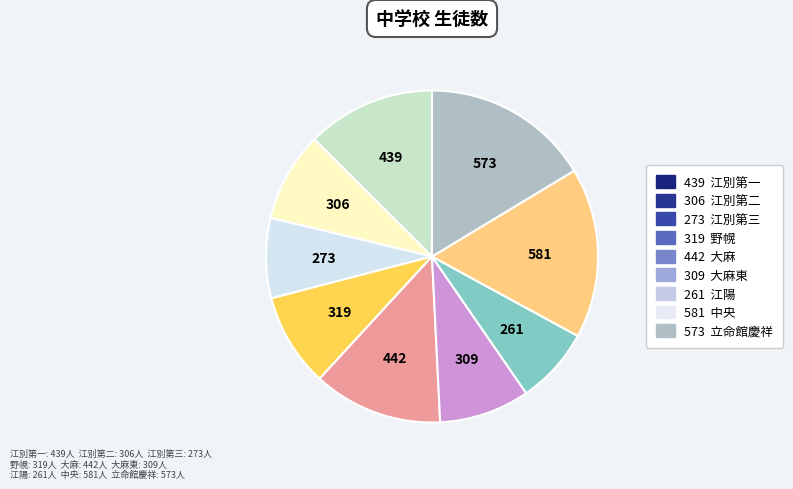

Count the number of slices in the pie.

9